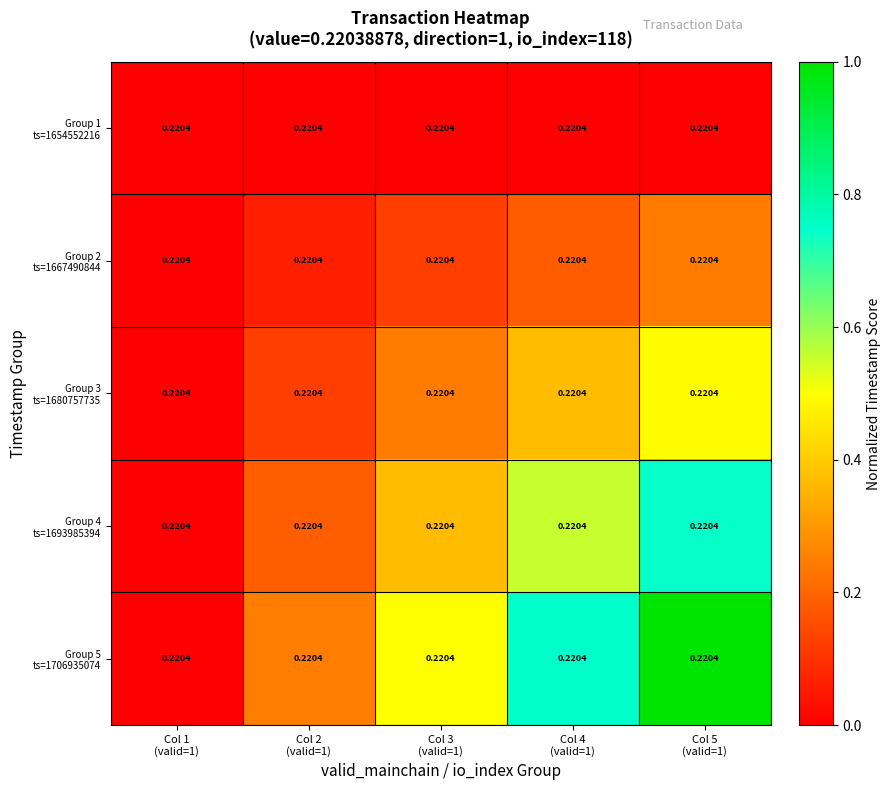

At how many categories does at least one series exceed 0?

4